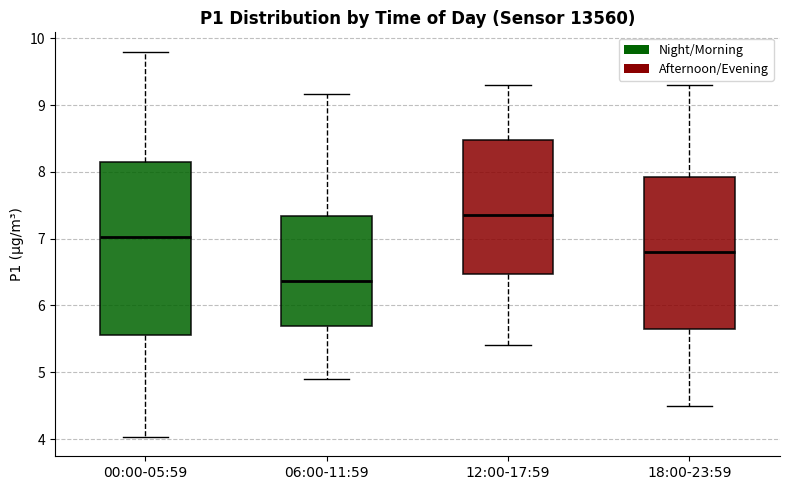

Comparing the boxes themselves (not the whiskers), which one is the tallest?

00:00-05:59